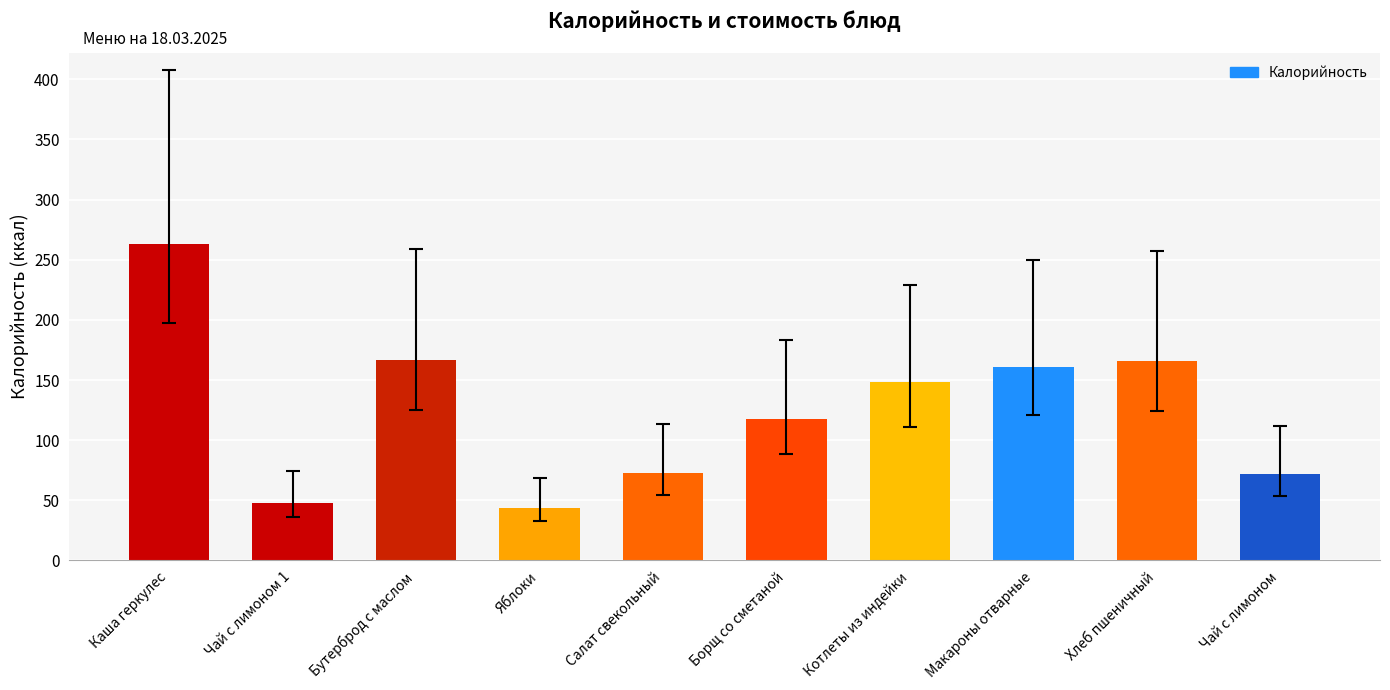

What is the difference between the maximum and second lowest values?

215